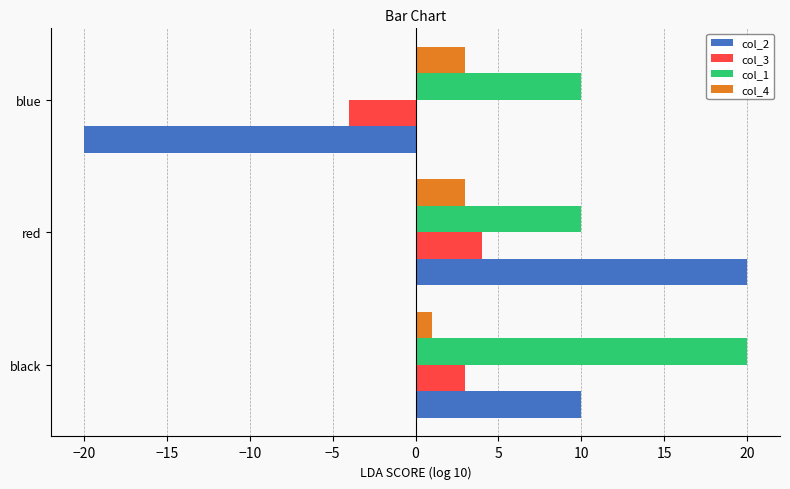

What is the smallest value displayed?

-20